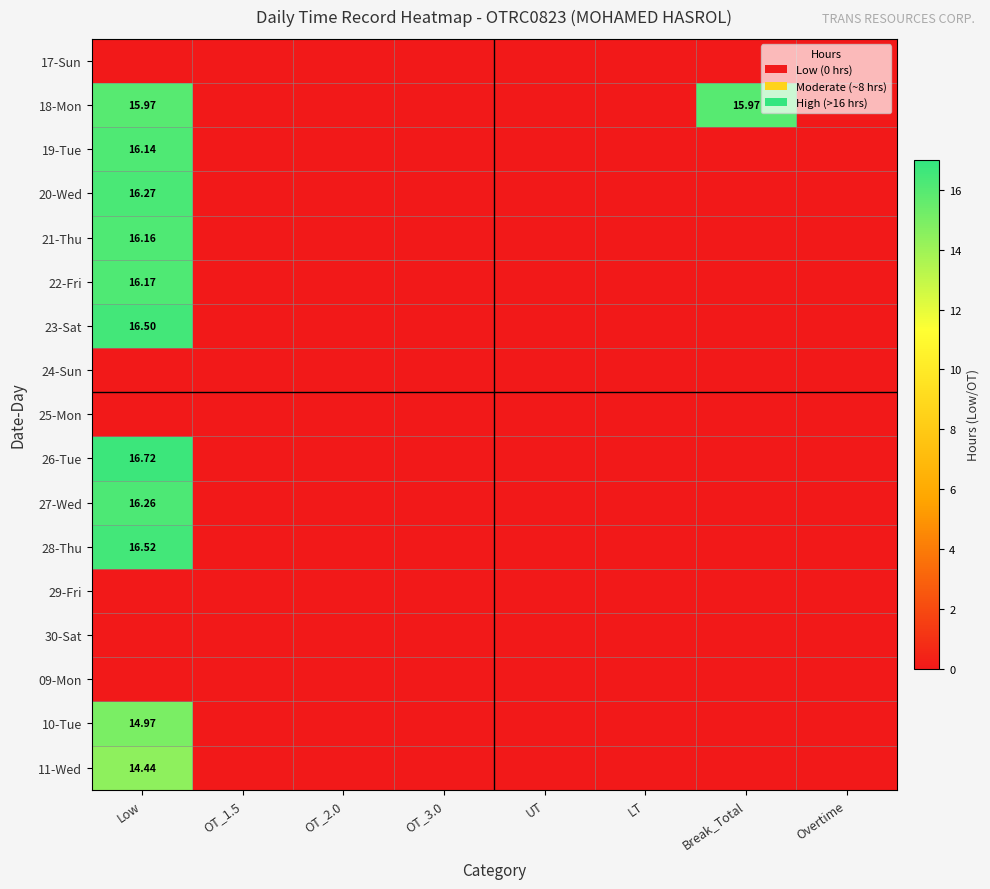

What is the difference between the 23-Sat values at UT and Low?

16.5